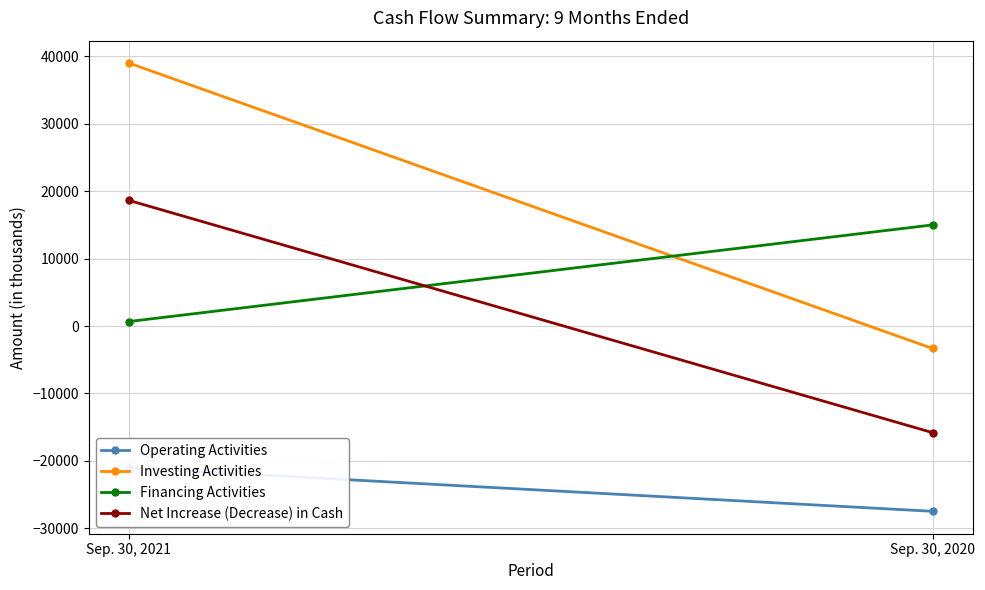

Rank the series by their average value, from lowest to highest.

Operating Activities, Net Increase (Decrease) in Cash, Financing Activities, Investing Activities